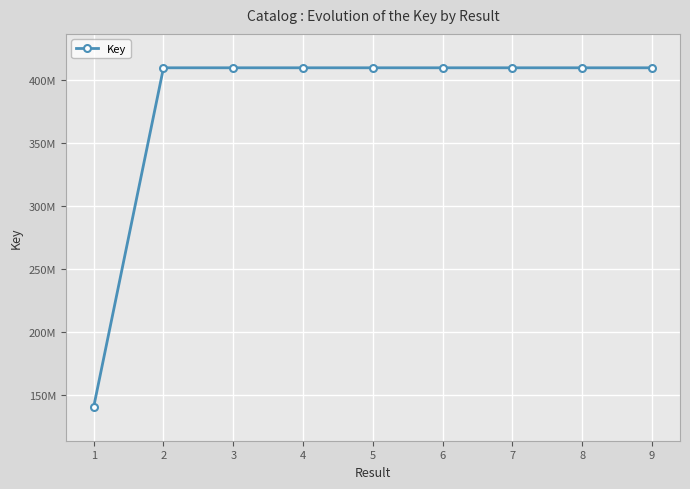

Where does the data first go above 410050534?

2